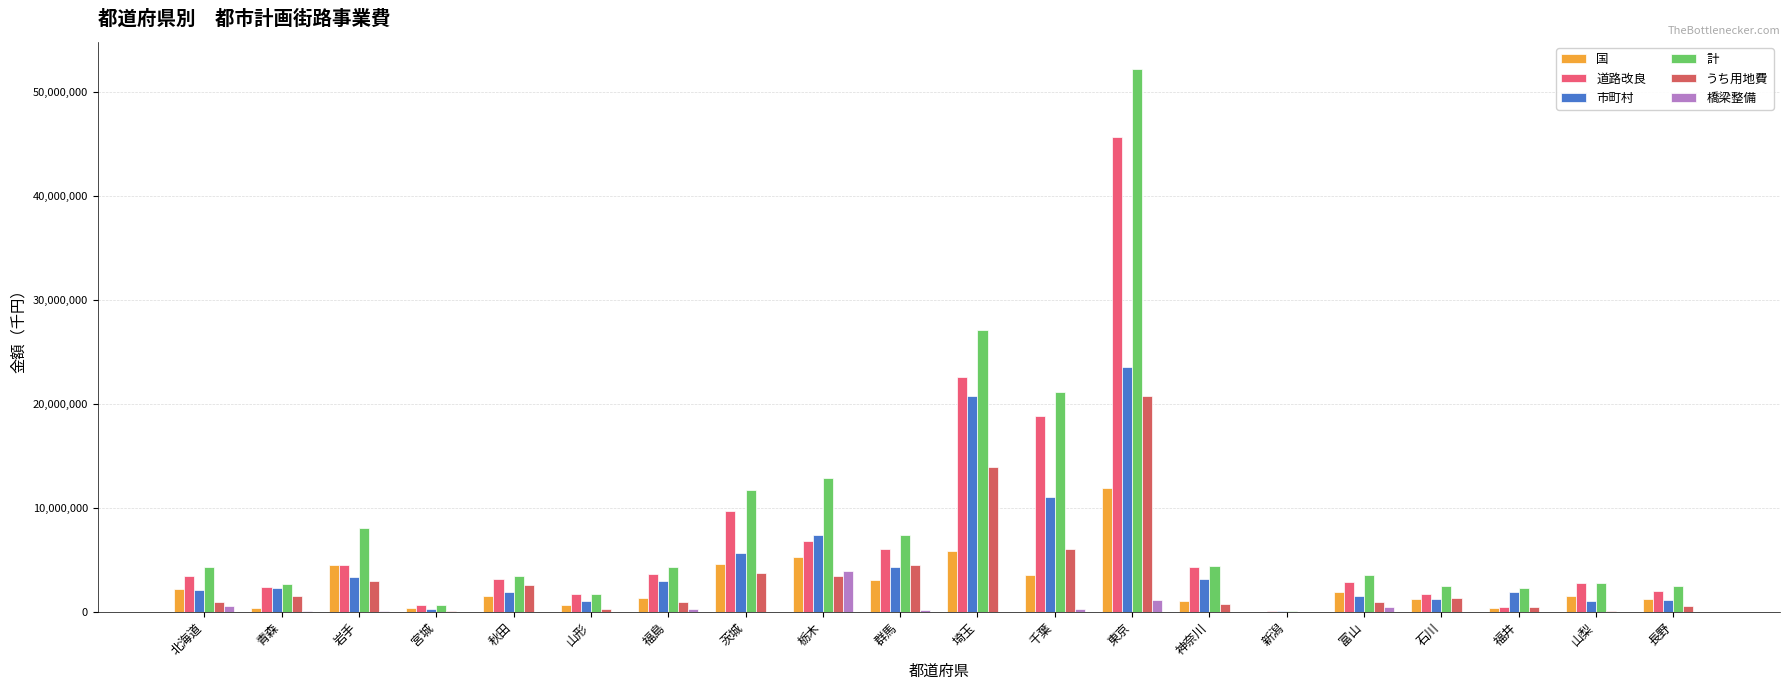

What is the label of the 7th bar from the left?

福島